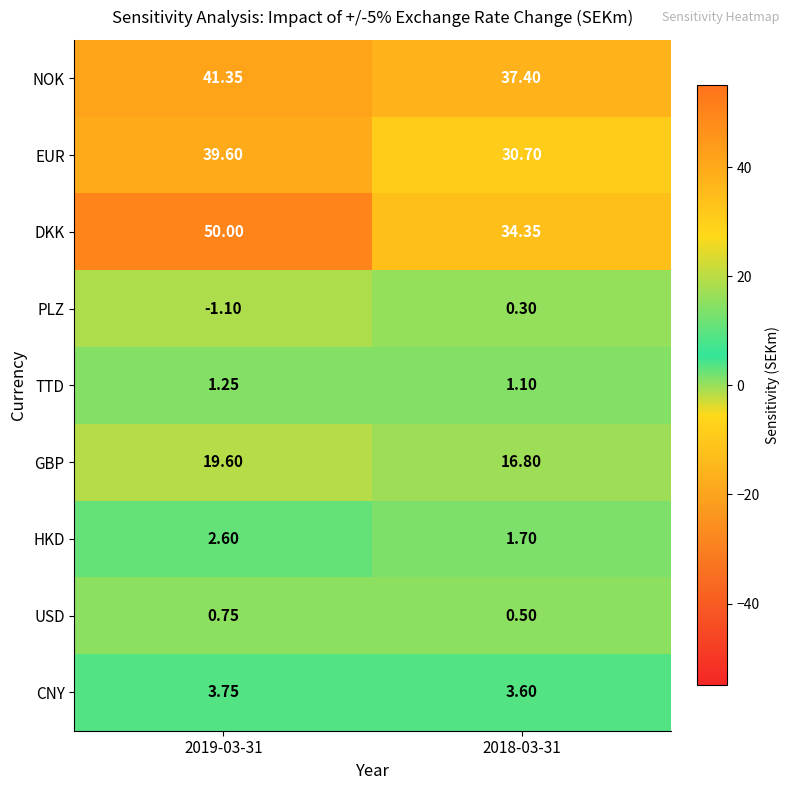

Which category has the highest value across all series?

2019-03-31